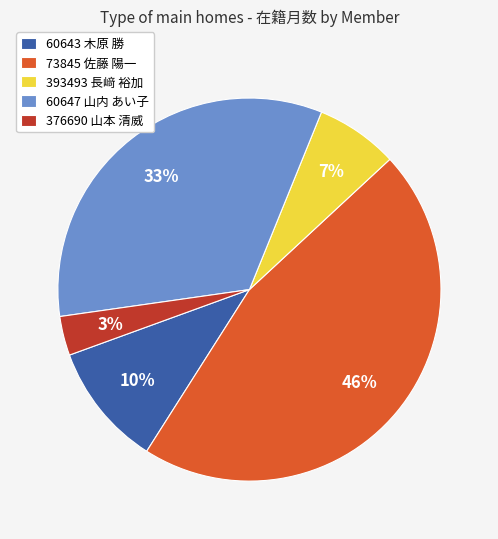

Which category has the biggest portion of the pie?

73845 佐藤 陽一